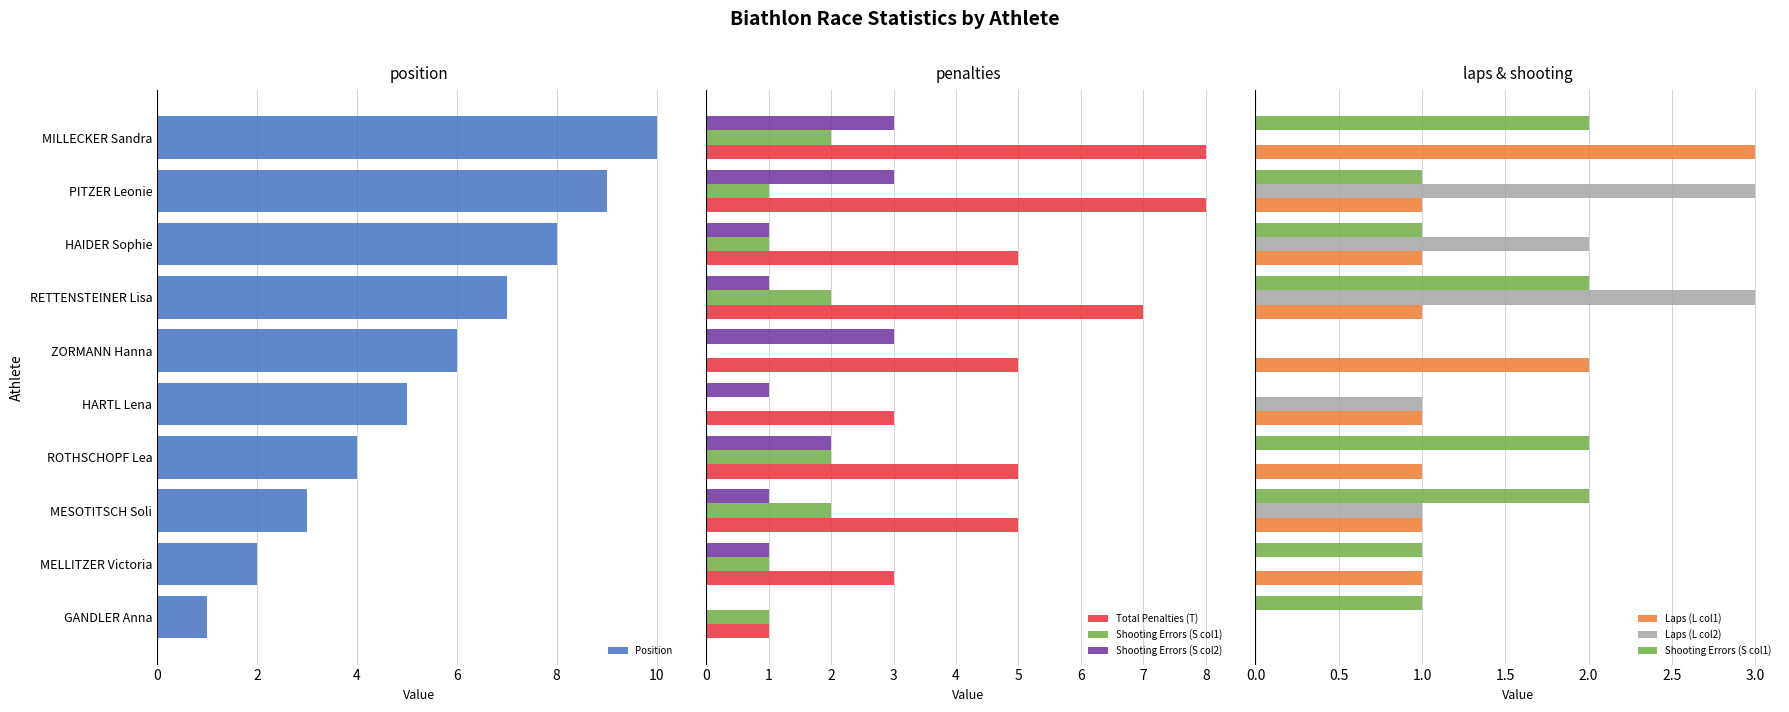

What is the sum of the Position values at RETTENSTEINER Lisa and HARTL Lena?

12